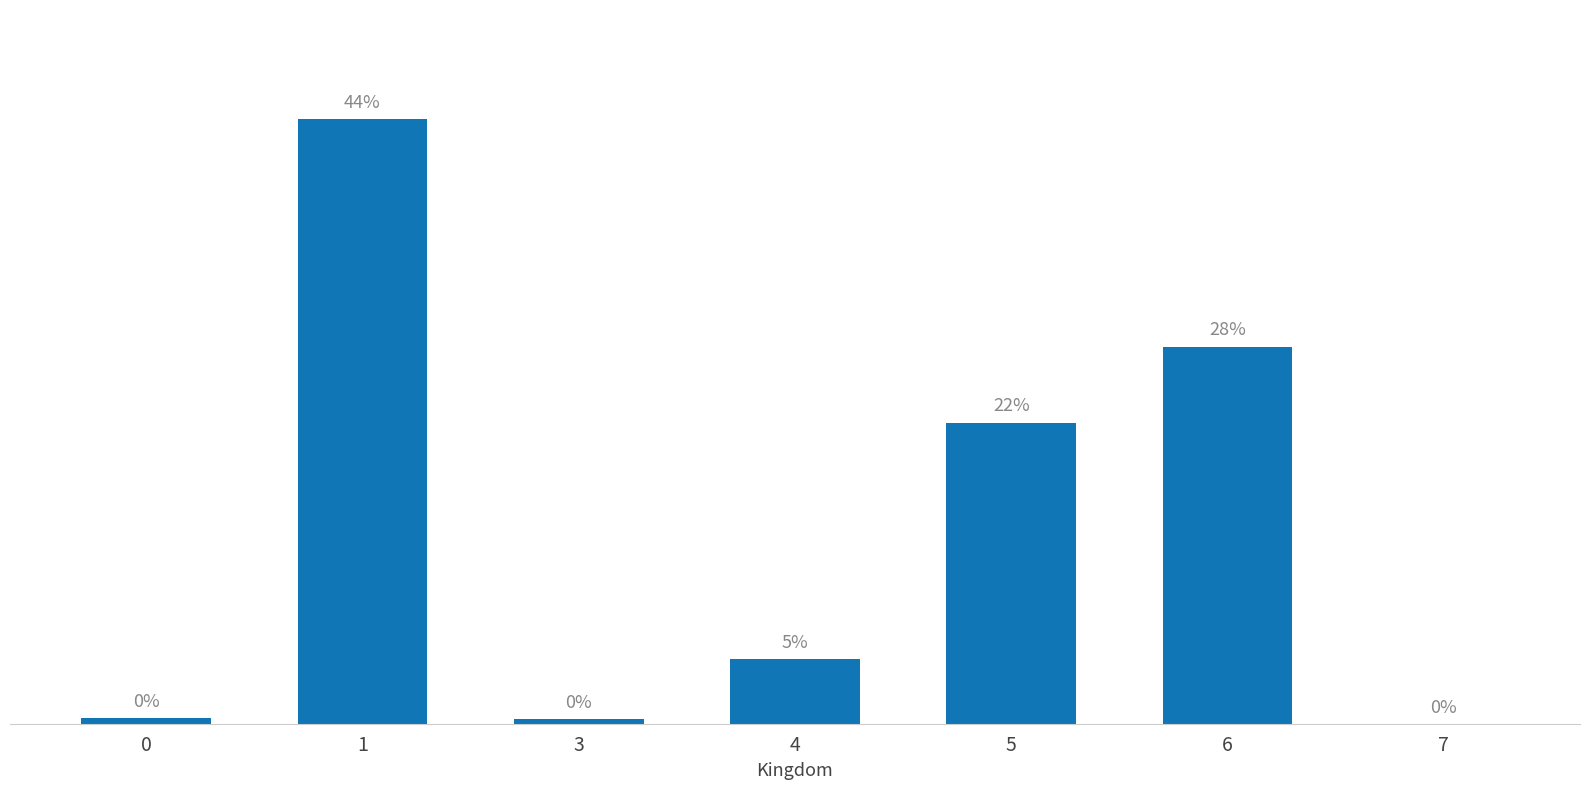

What is the sum of the values at 0 and 3?

249